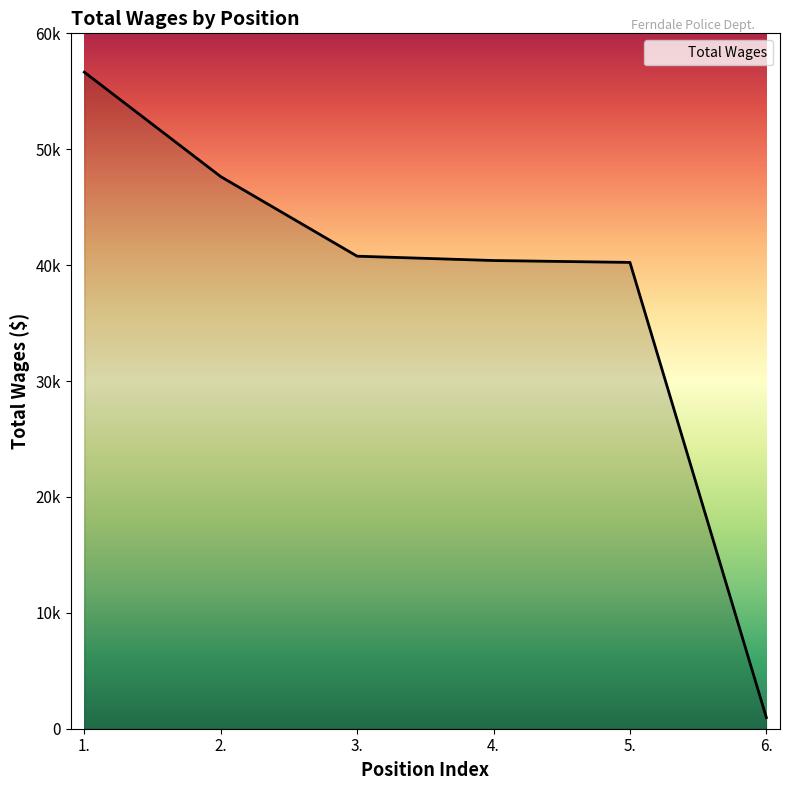

Does the chart have visible grid lines?

No